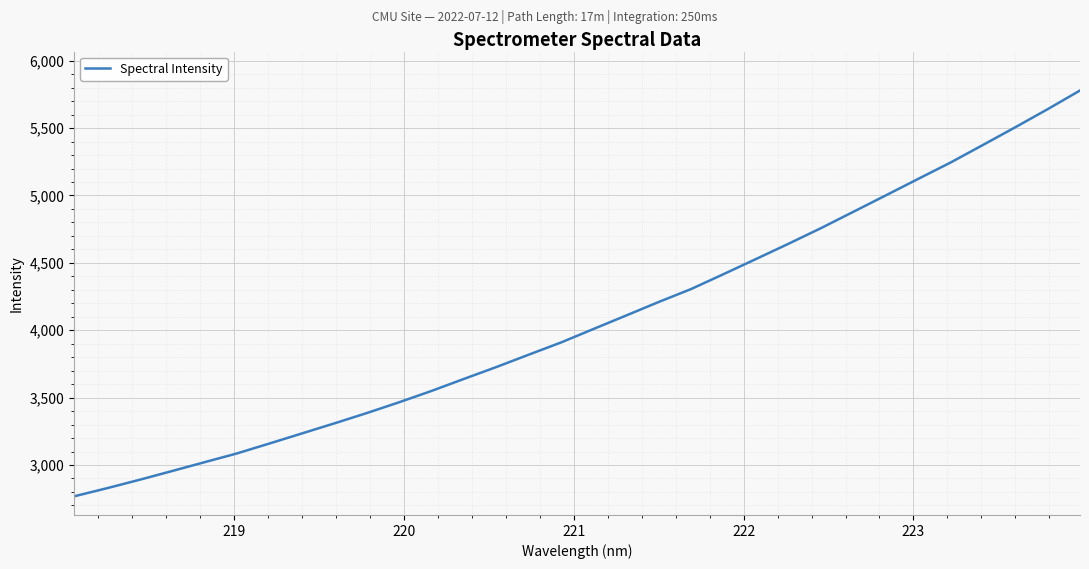

What is the difference between the maximum and minimum values?

3011.6